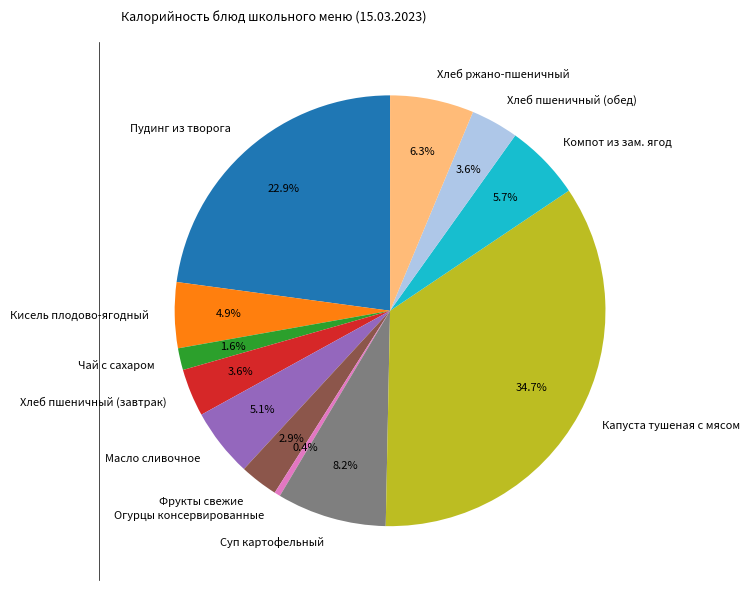

Which has a higher value, Хлеб ржано-пшеничный or Огурцы консервированные?

Хлеб ржано-пшеничный